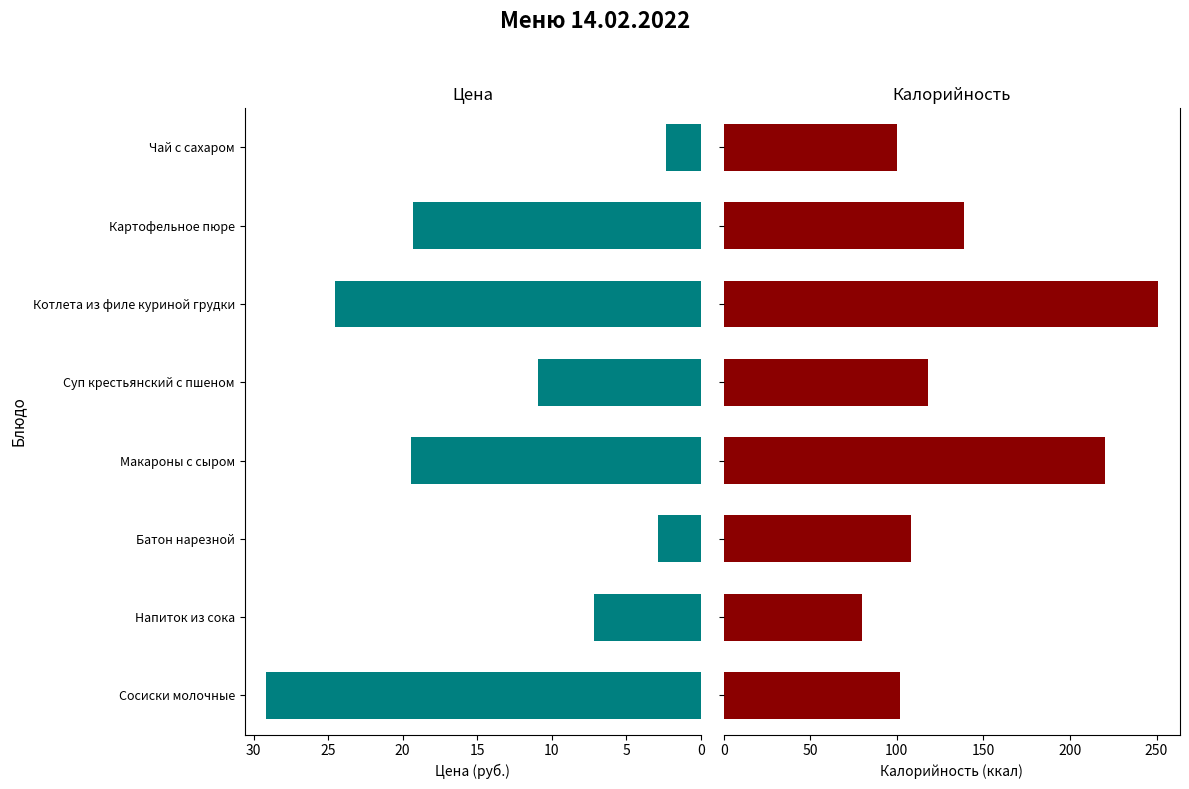

How many series are shown in this chart?

2